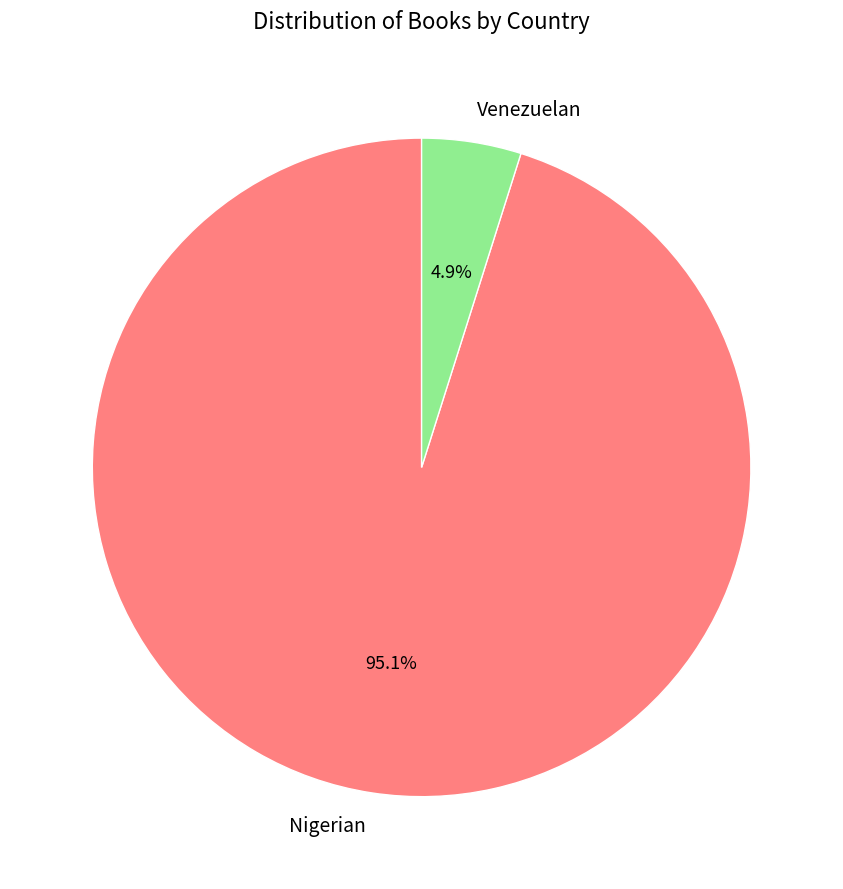

True or false: Nigerian accounts for 95% of the total.

True